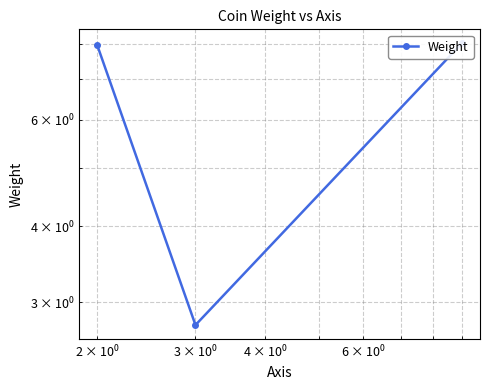

How many lines are shown in the chart?

1